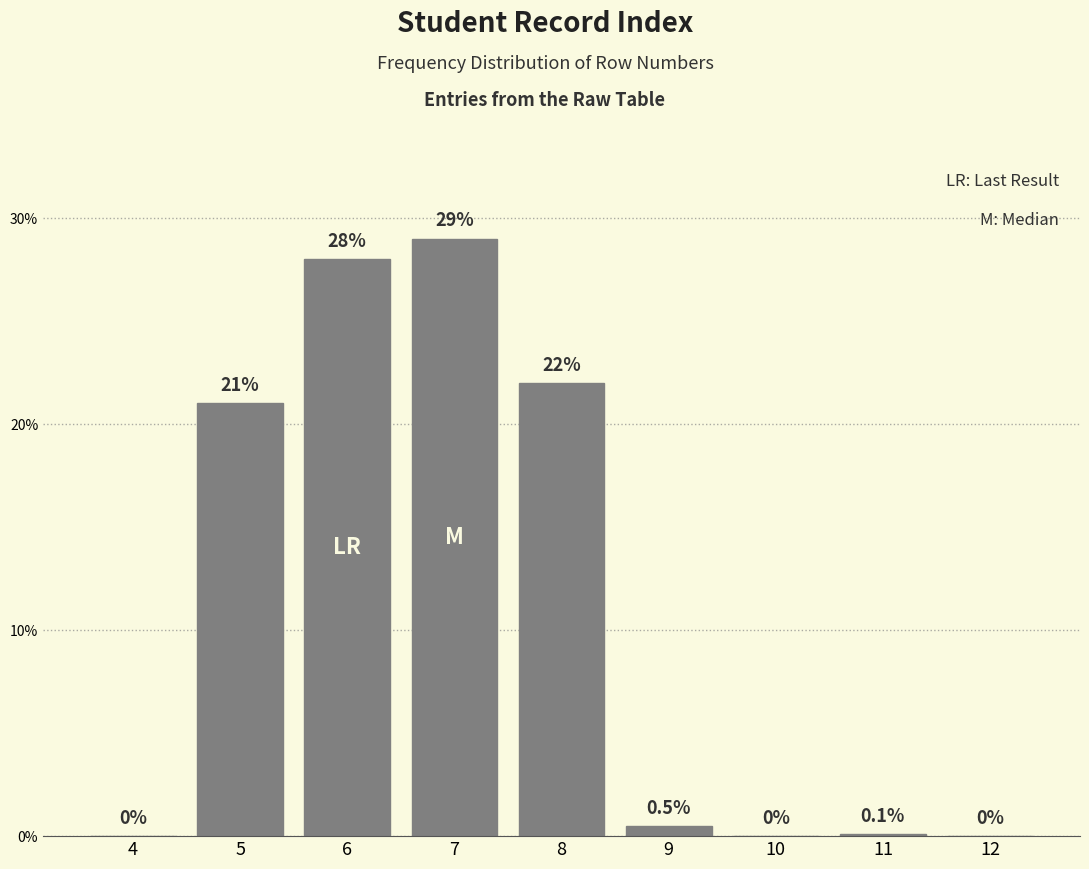

Reading left to right, extract all data points from this chart.

4=0.0	5=21.0	6=28.0	7=29.0	8=22.0	9=0.5	10=0.0	11=0.1	12=0.0